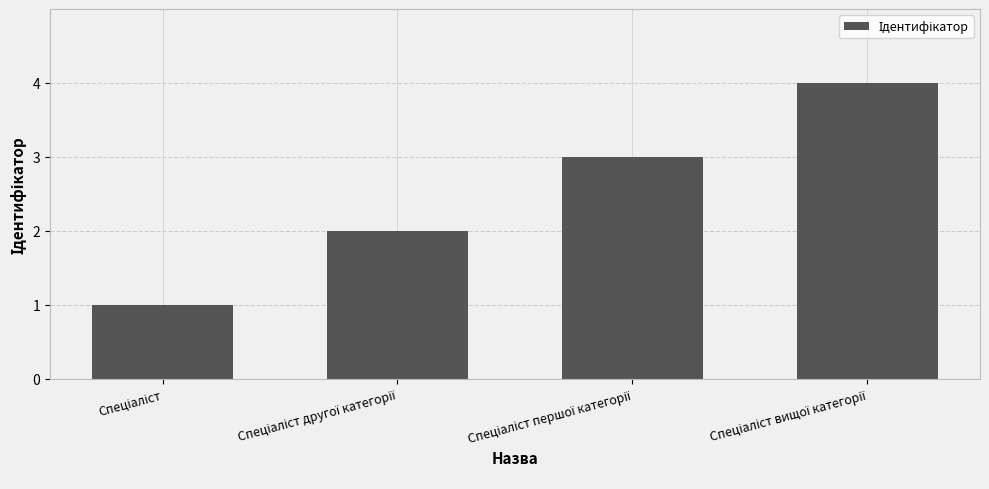

What is the difference between the maximum and minimum values?

3